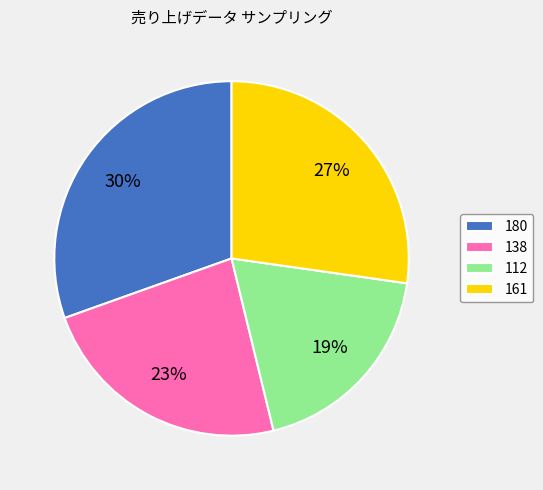

How many slices are in this pie chart?

4